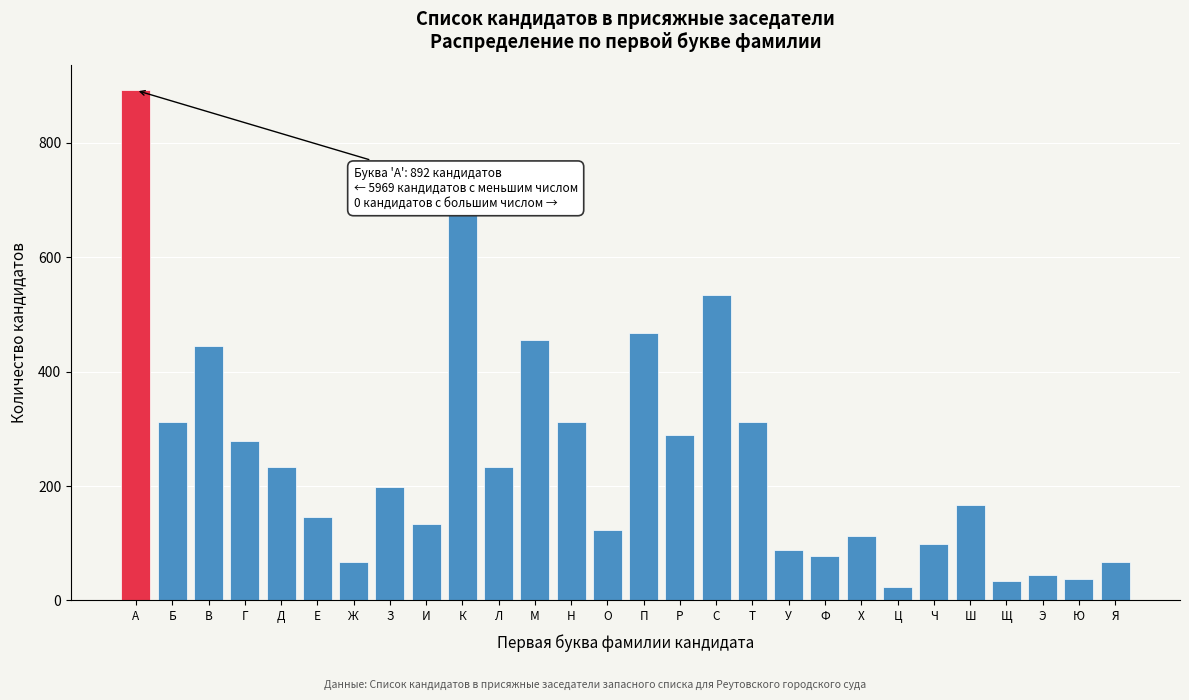

Reading left to right, what are all the values shown in this chart?

892	312	445	278	234	145	67	198	134	678	234	456	312	123	467	289	534	312	89	78	112	23	98	167	34	45	38	67